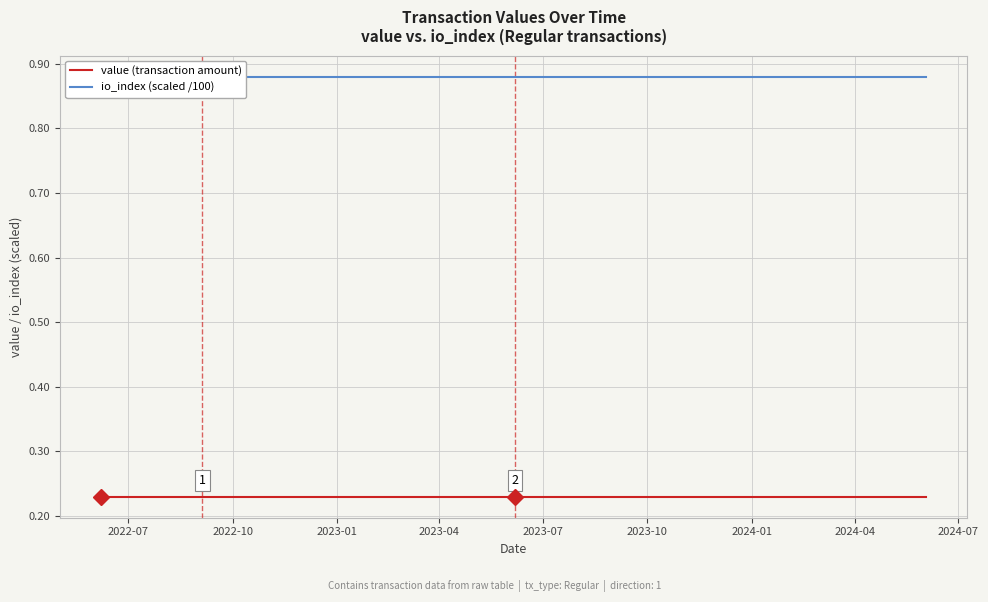

What is the label of the 18th point from the right?

2024-04